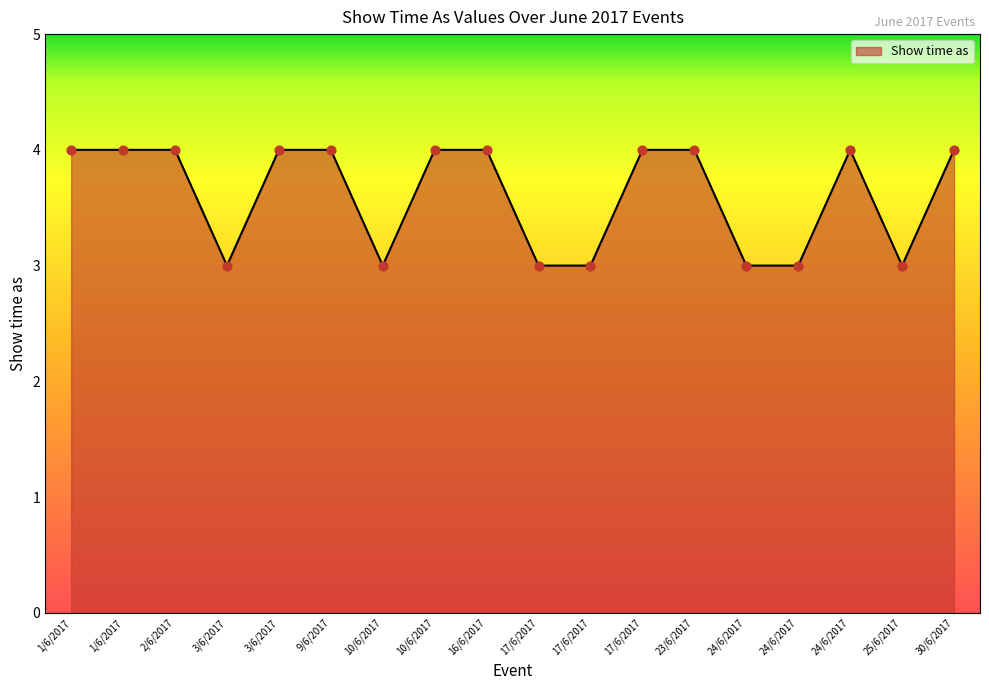

Does the chart have visible grid lines?

No